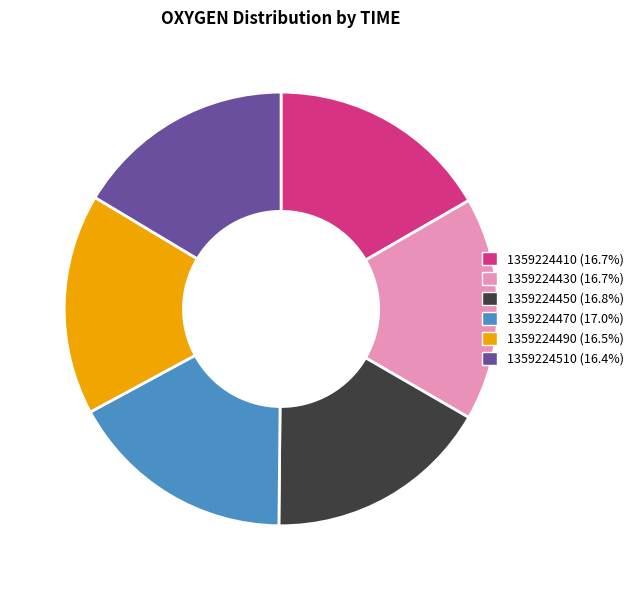

Does 1359224470 represent more than half of the total?

No